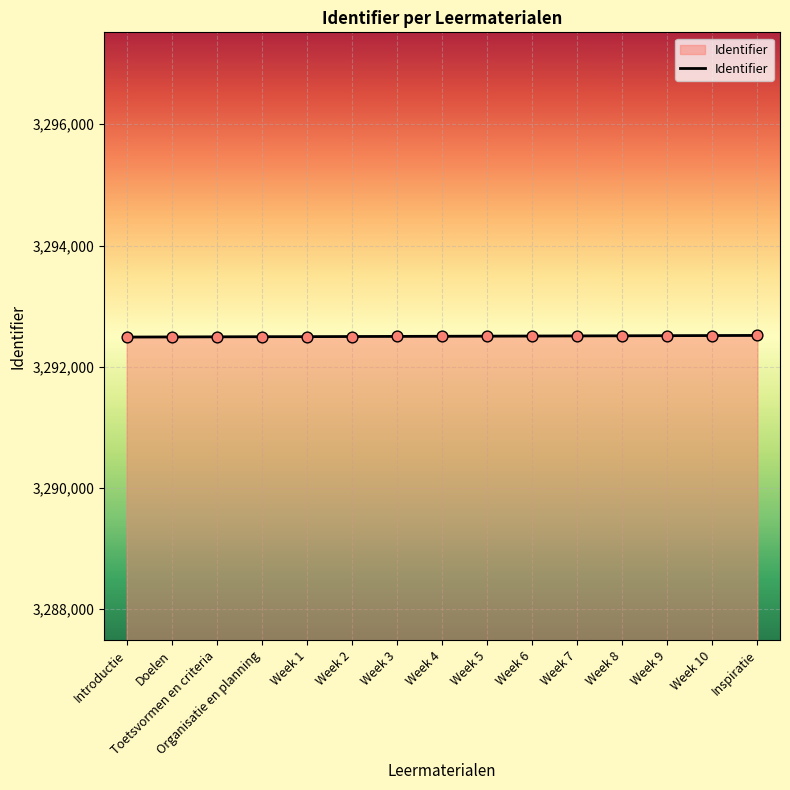

Approximately how many times larger is the value at Week 4 compared to Week 1?

1.0